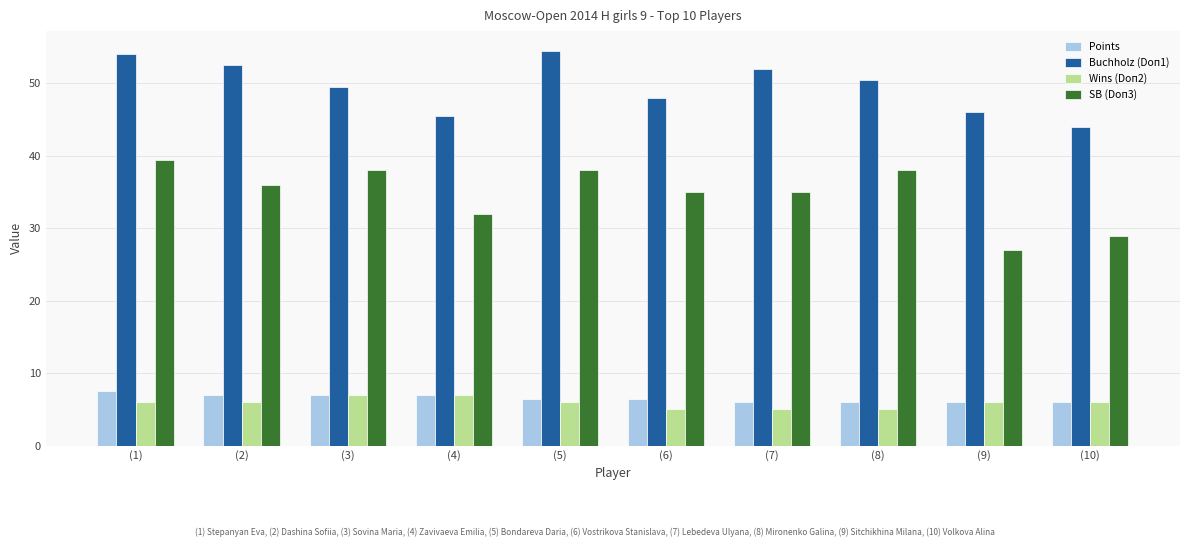

Count the number of data series in this chart.

4